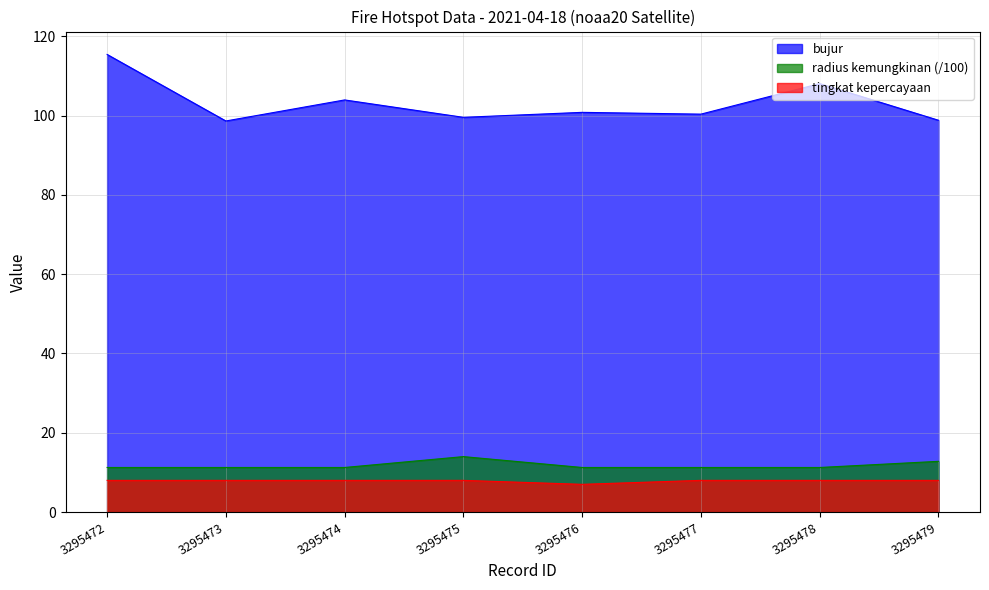

Reading right to left, transcribe all the data shown in this chart.

bujur: 98.8	108.0	100.3	100.8	99.5	103.9	98.6	115.4
radius kemungkinan: 12.8	11.2	11.2	11.2	14.0	11.2	11.2	11.2
tingkat kepercayaan: 8.0	8.0	8.0	7.0	8.0	8.0	8.0	8.0